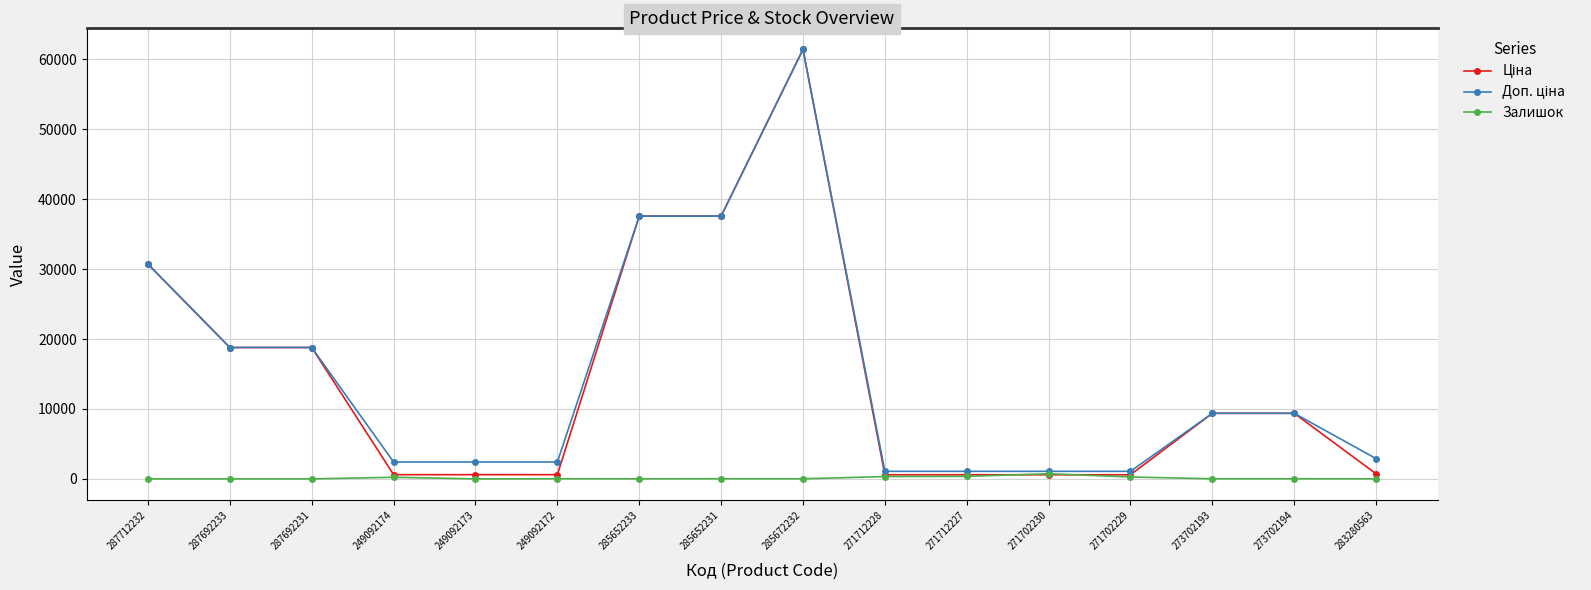

Which category has the highest value across all series?

285672232